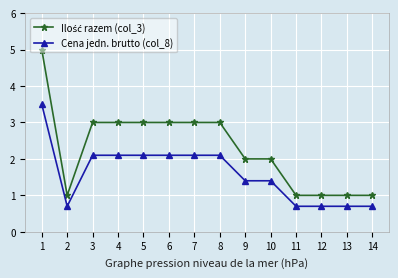

What is the total value across all series at 4?

5.1